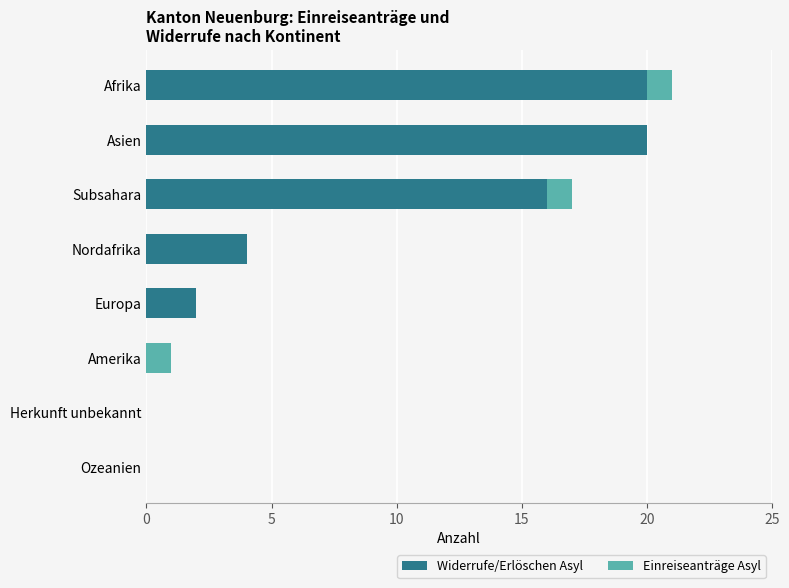

What is the approximate value of Widerrufe/Erlöschen Asyl at Afrika, to the nearest 5?

20